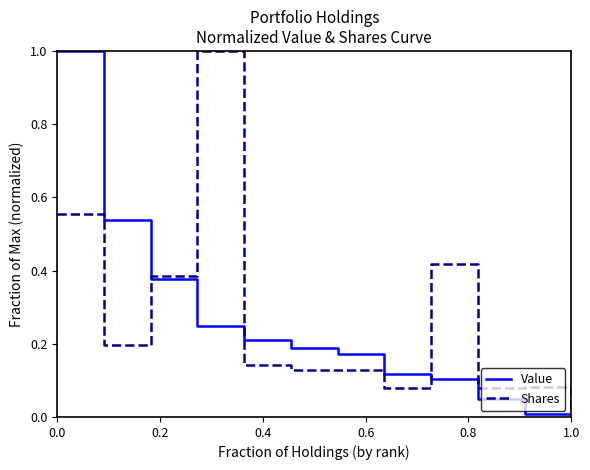

What is the highest value of the Shares series?

1.0